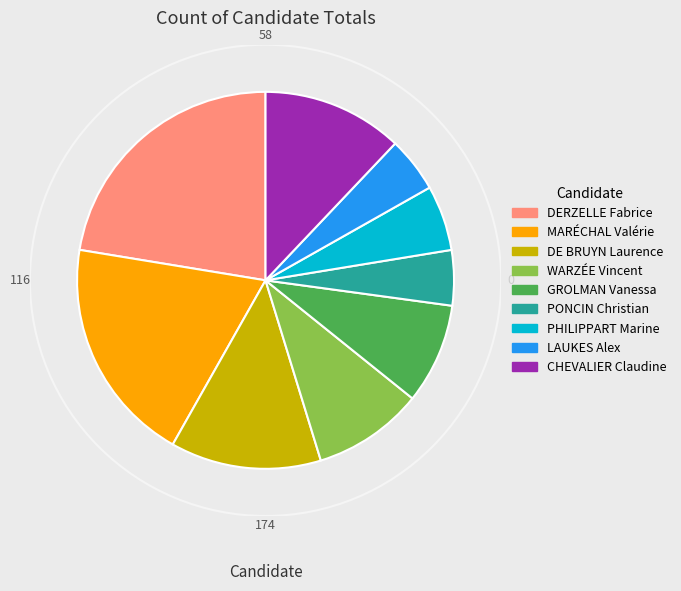

The MARÉCHAL Valérie slice represents 19% of the pie. True or false?

True